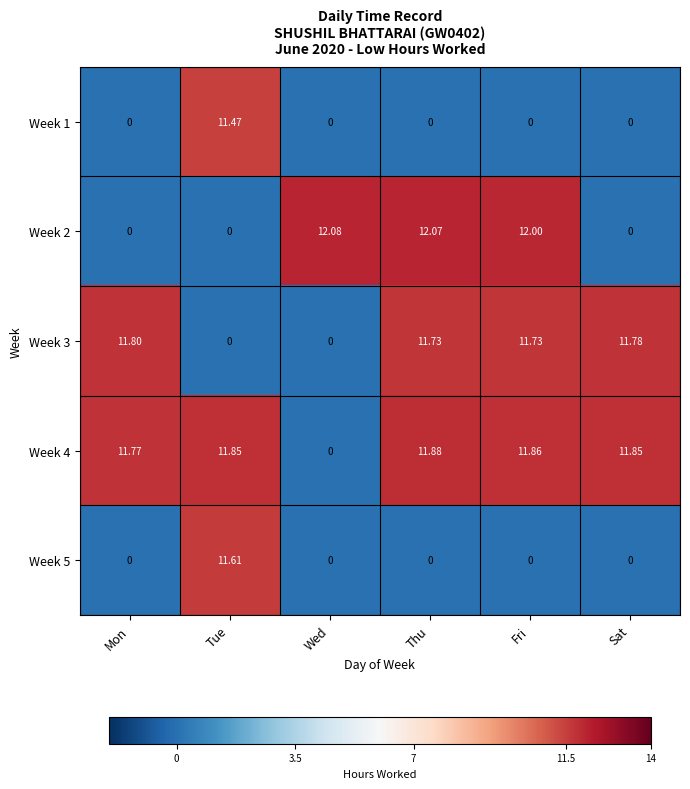

At which category is the sum across all series the highest?

Thu